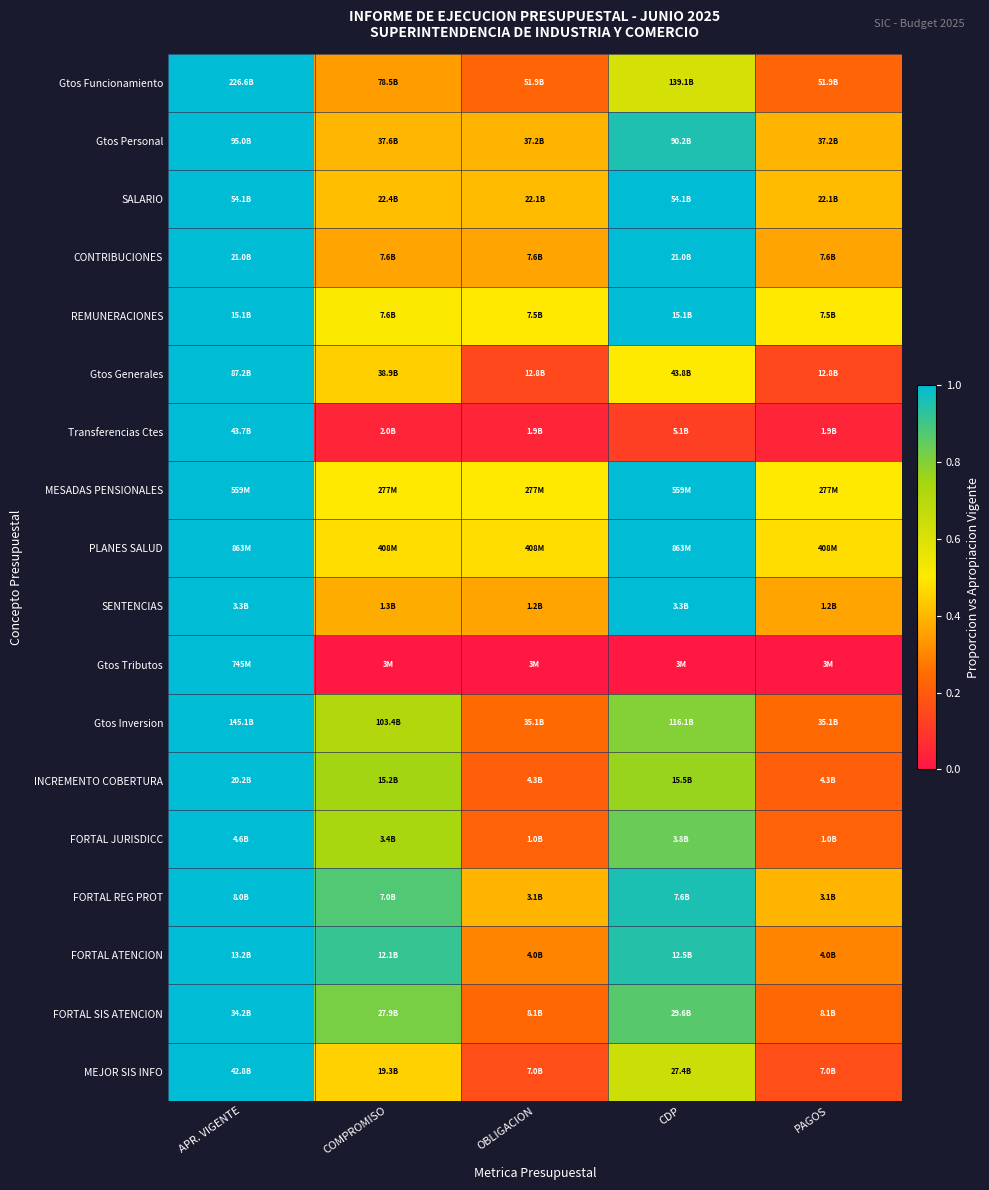

Count the number of categories in the chart.

5